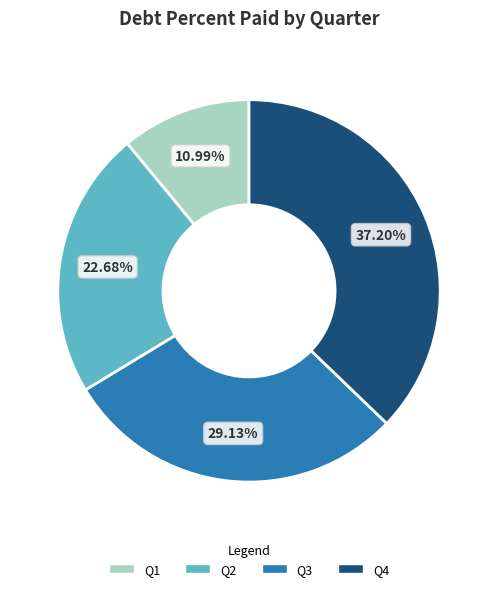

To the nearest percent, what is the difference between the Q2 and Q4 slice percentages?

15%